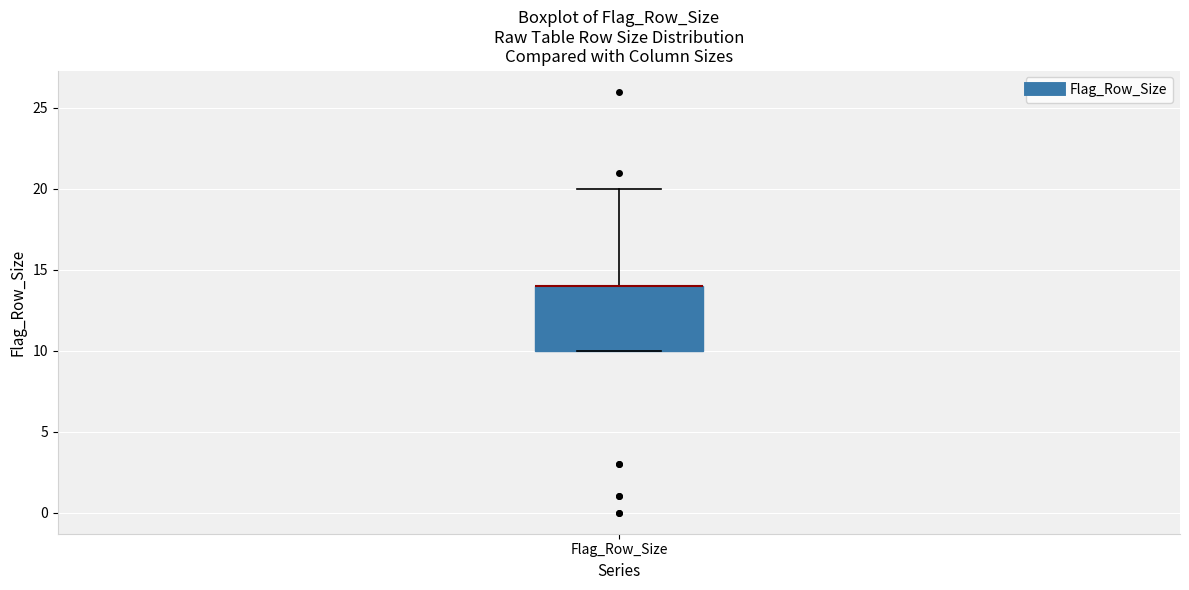

Read this box plot against the y-axis: the position of the median line, the range covered by the box, and the ends of both whiskers. The values are not printed on the chart, so give them approximately, as read against the axis.

median 14 (drawn on the box's upper edge), box 10 to 14, whiskers 10 to 20